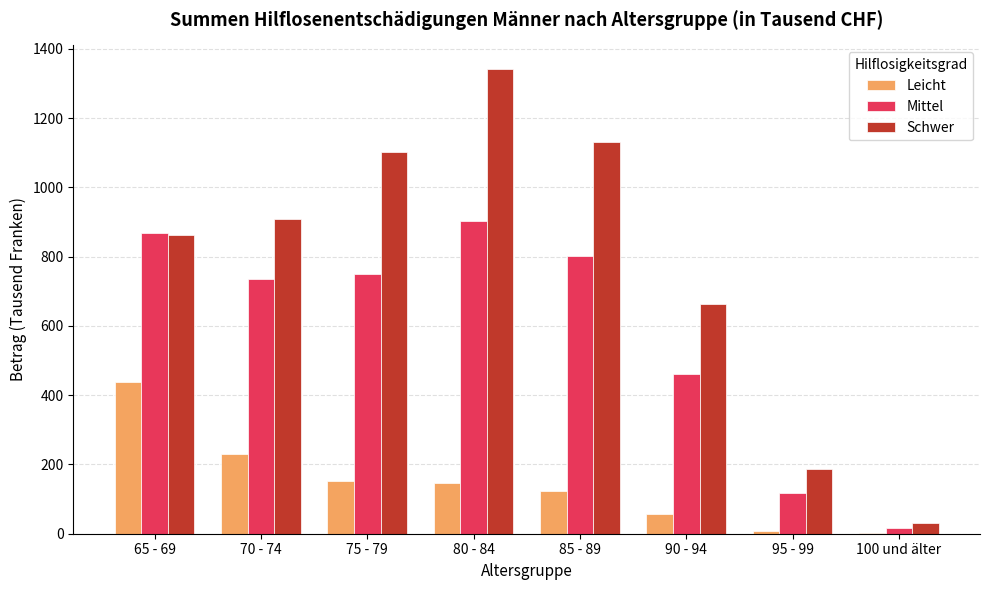

The value of Mittel at 65 - 69 is 869. True or false?

True